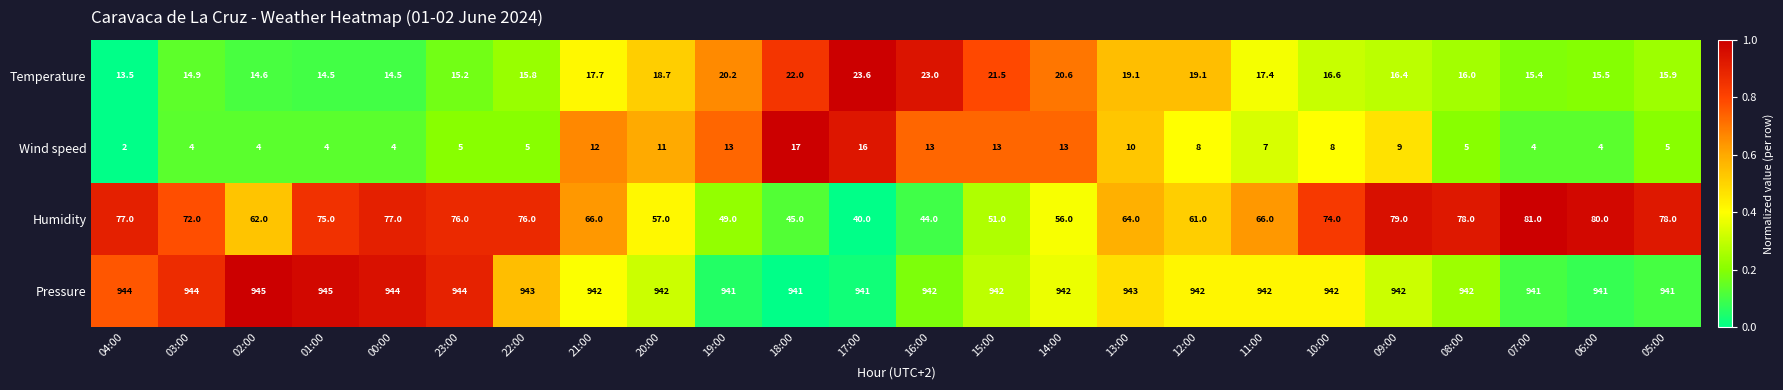

Which series has the largest range (max minus min)?

Humidity